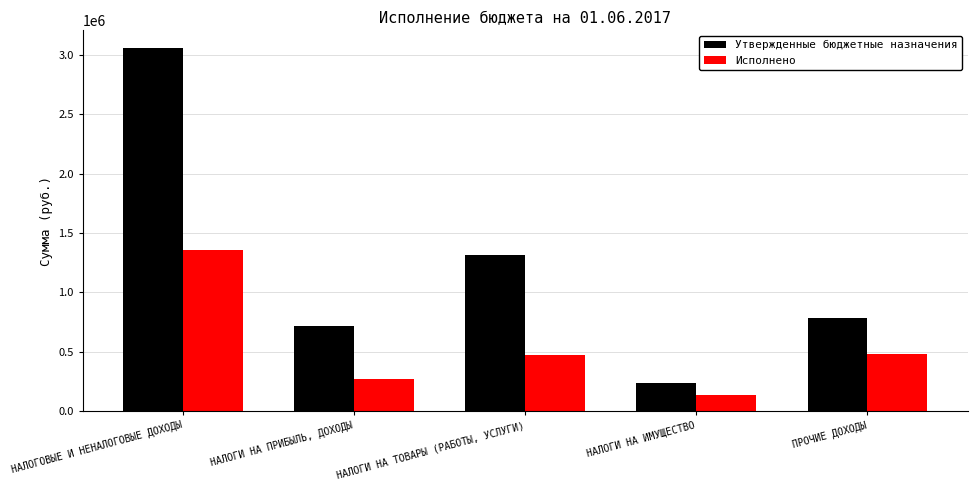

At which label does Утвержденные бюджетные назначения reach its peak?

НАЛОГОВЫЕ И НЕНАЛОГОВЫЕ ДОХОДЫ